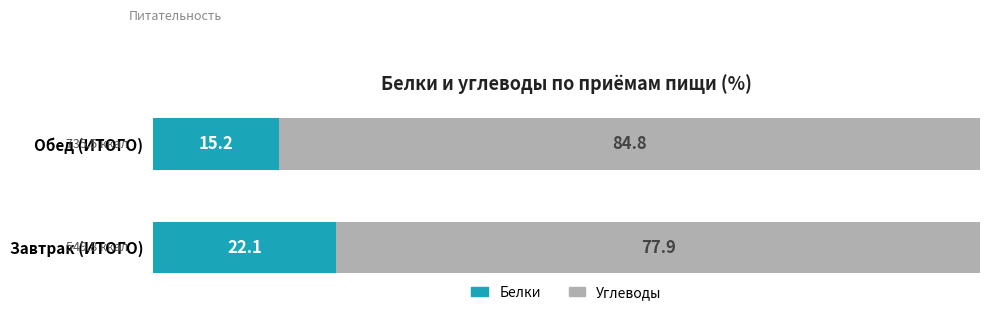

What is the highest value of the Белки series?

22.1